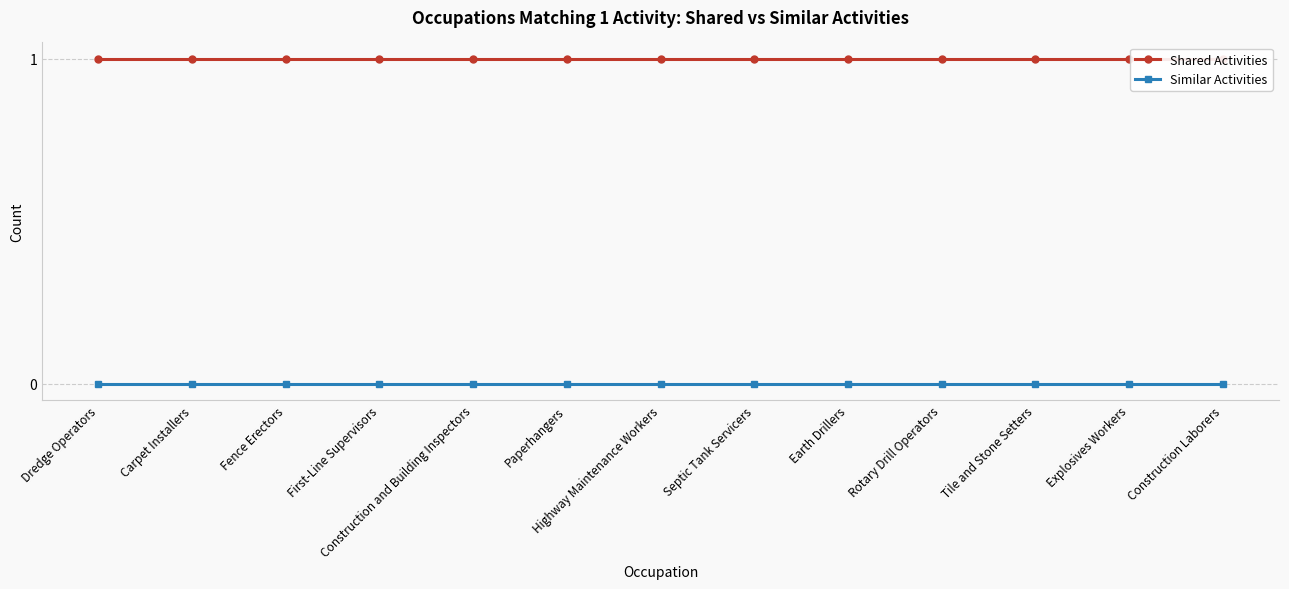

True or false: Similar Activities and Shared Activities intersect in this chart.

False